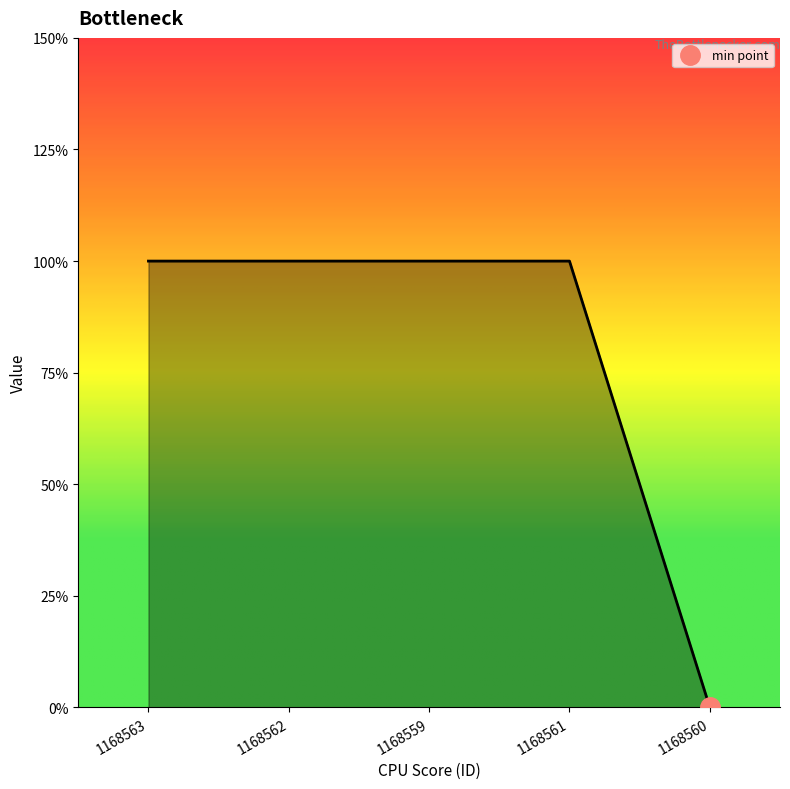

Reading left to right, what are all the values shown in this chart?

1168563=1	1168562=1	1168559=1	1168561=1	1168560=0